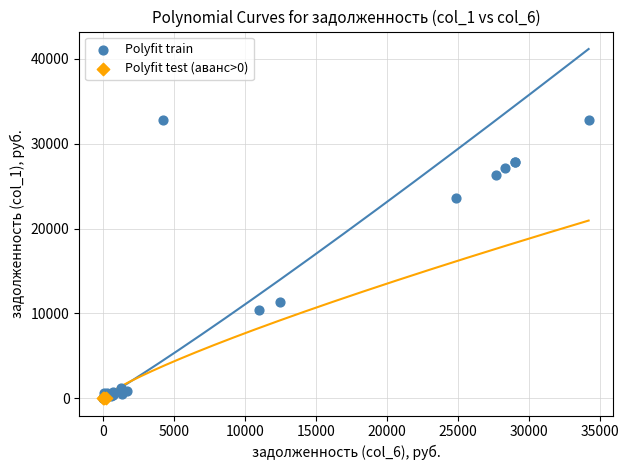

What are all the series names shown in the legend?

Polyfit train, Polyfit test (аванс>0)